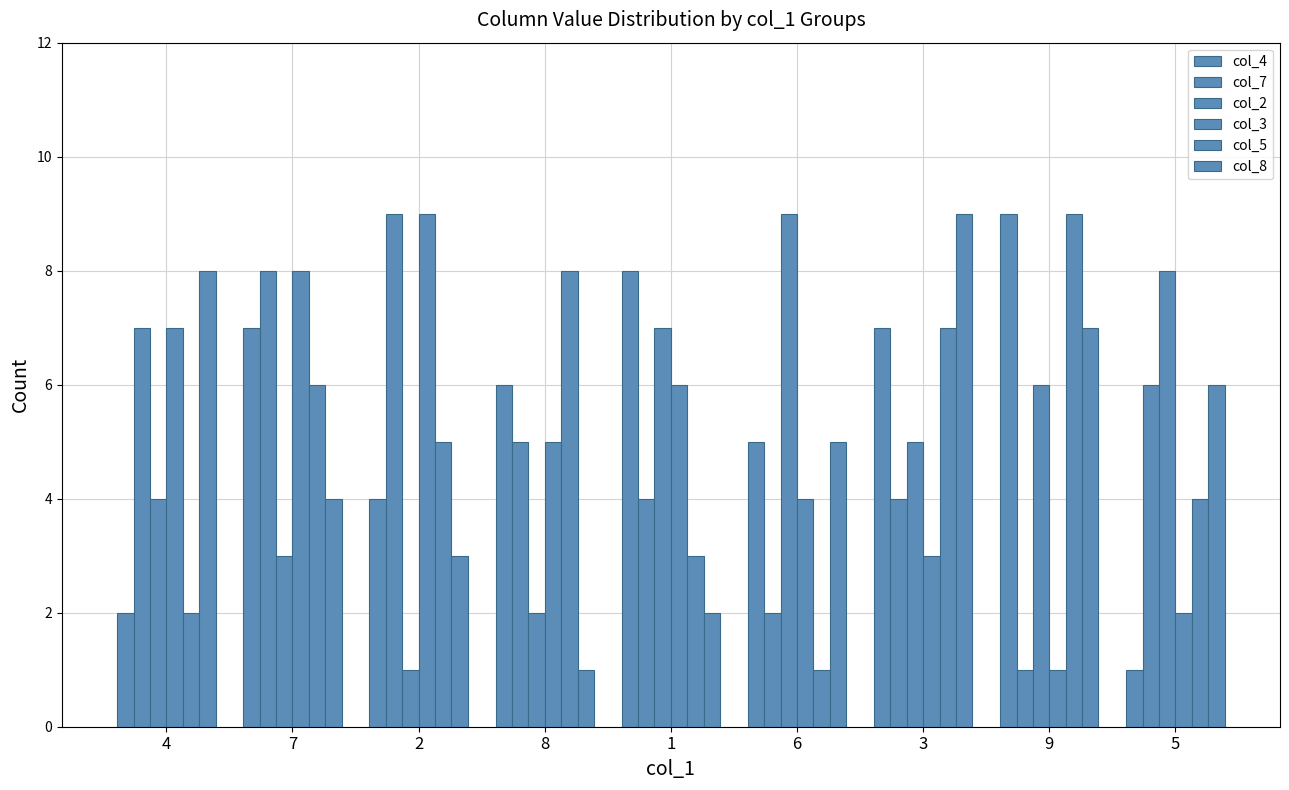

What is the difference between the highest and lowest values at 9?

8